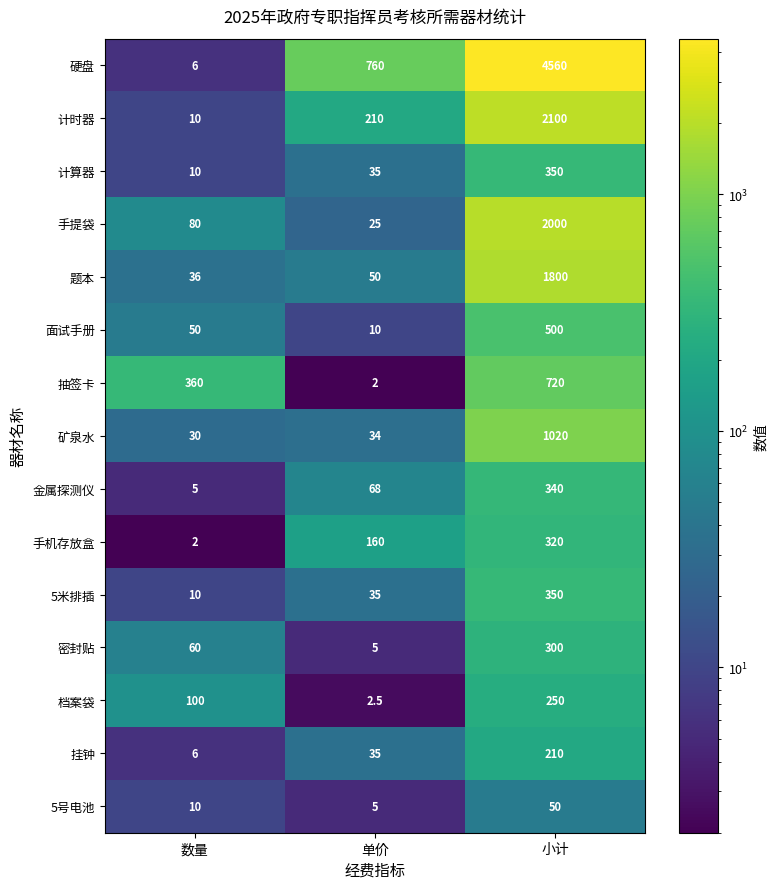

Rank the categories by 矿泉水 value from highest to lowest.

小计, 单价, 数量